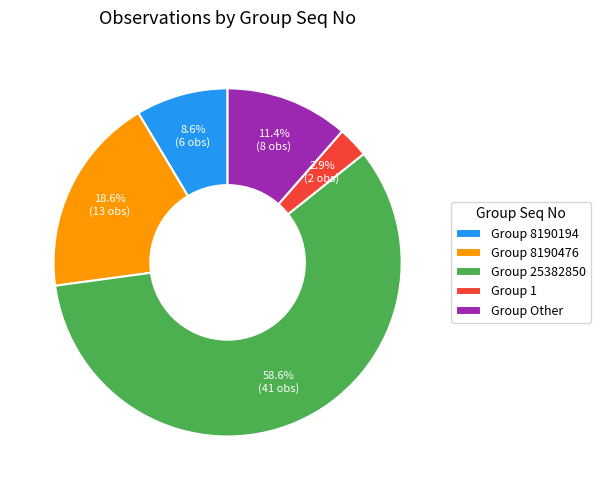

How many segments does this pie chart have?

5